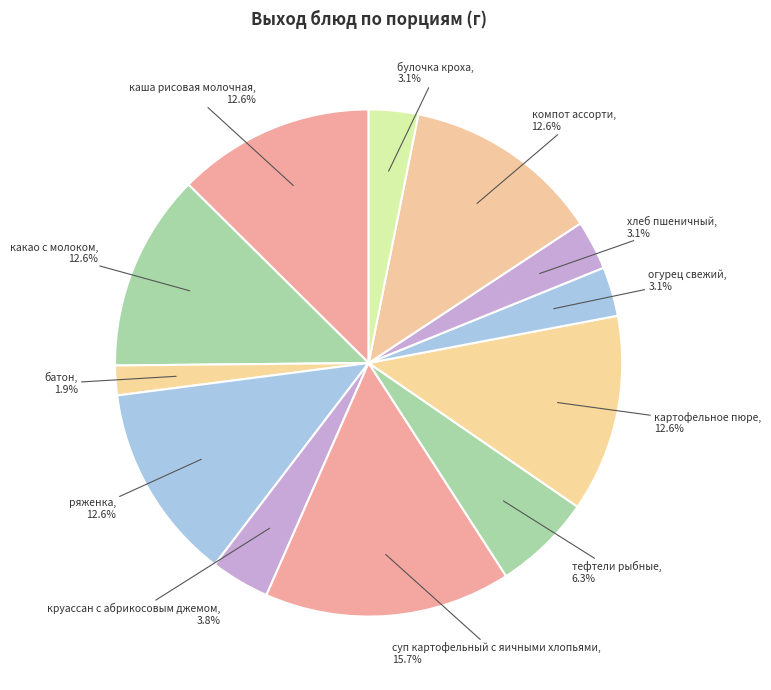

To the nearest percent, what is the difference between the какао с молоком and круассан с абрикосовым джемом slice percentages?

9%